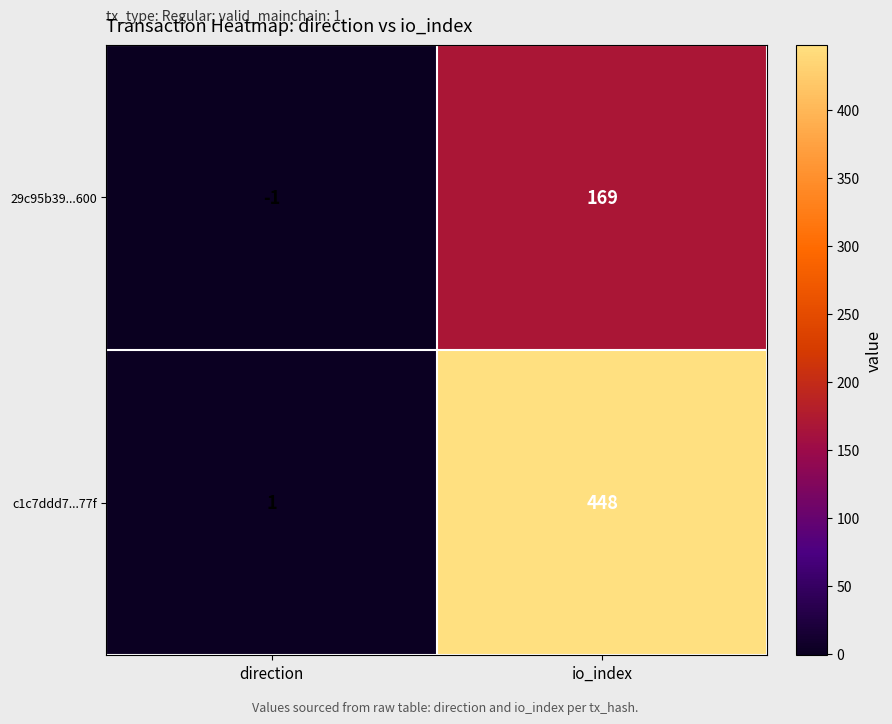

What is the spread (max minus min) of values at io_index?

279